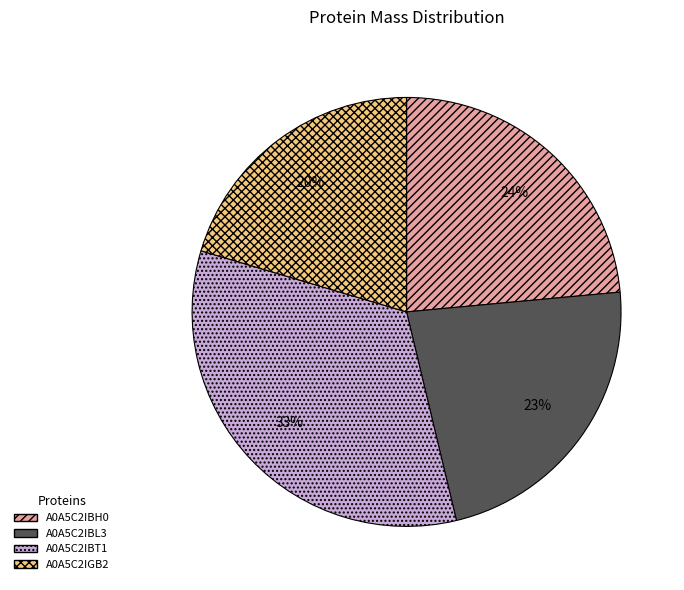

Is the sum of A0A5C2IBL3 and A0A5C2IBT1 greater than half?

Yes